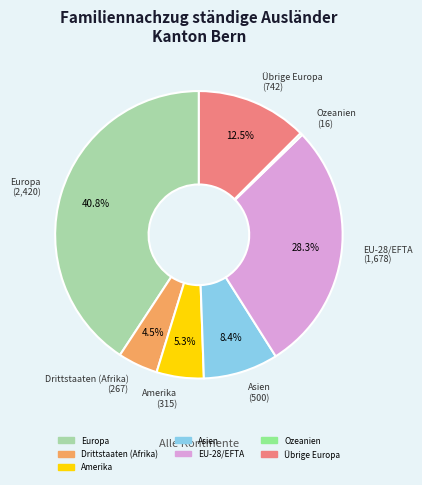

Between EU-28/EFTA and Amerika, which is larger?

EU-28/EFTA